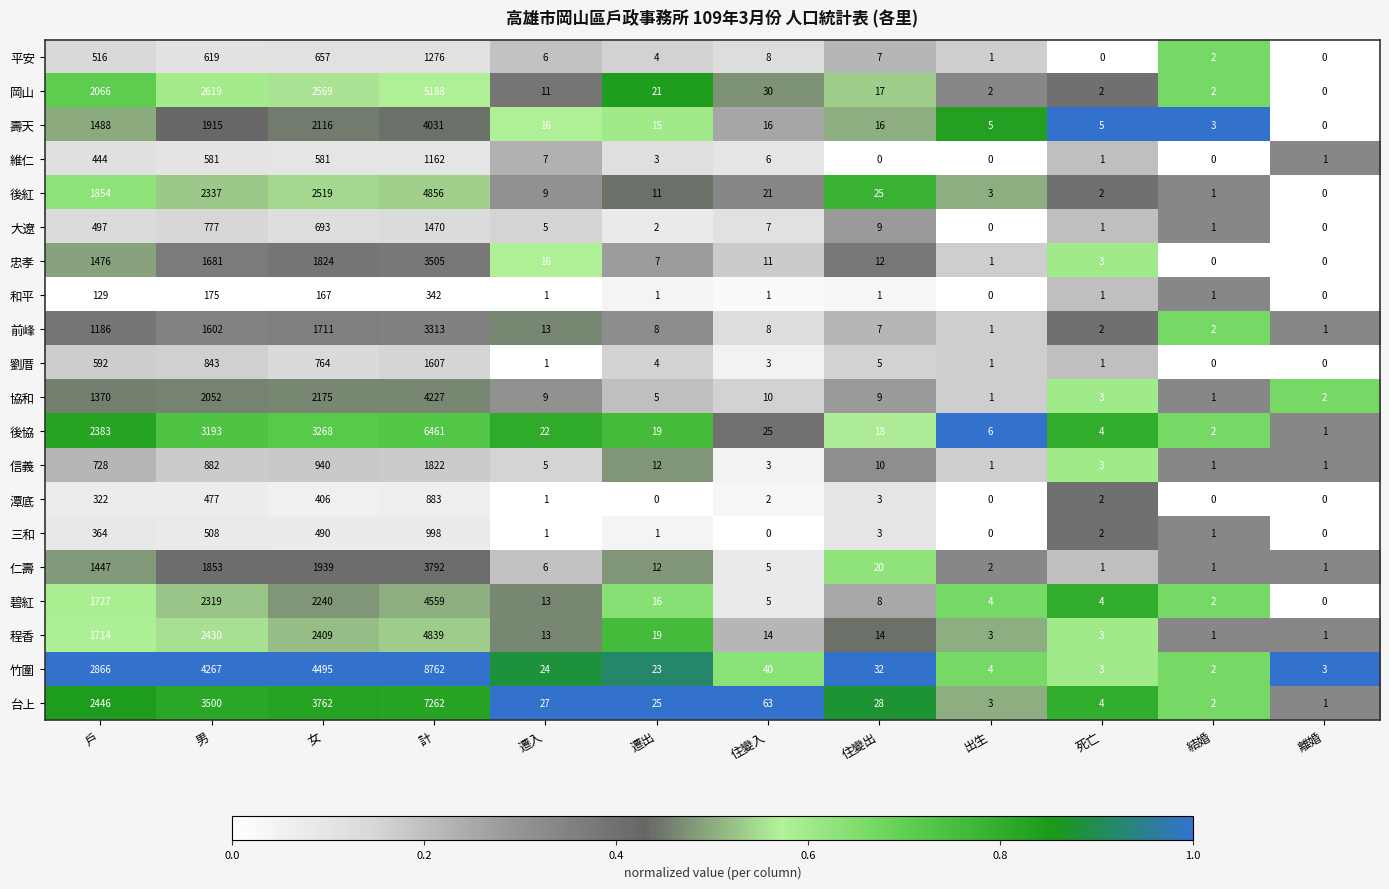

Is it true that 壽天 equals 5 at 結婚?

False